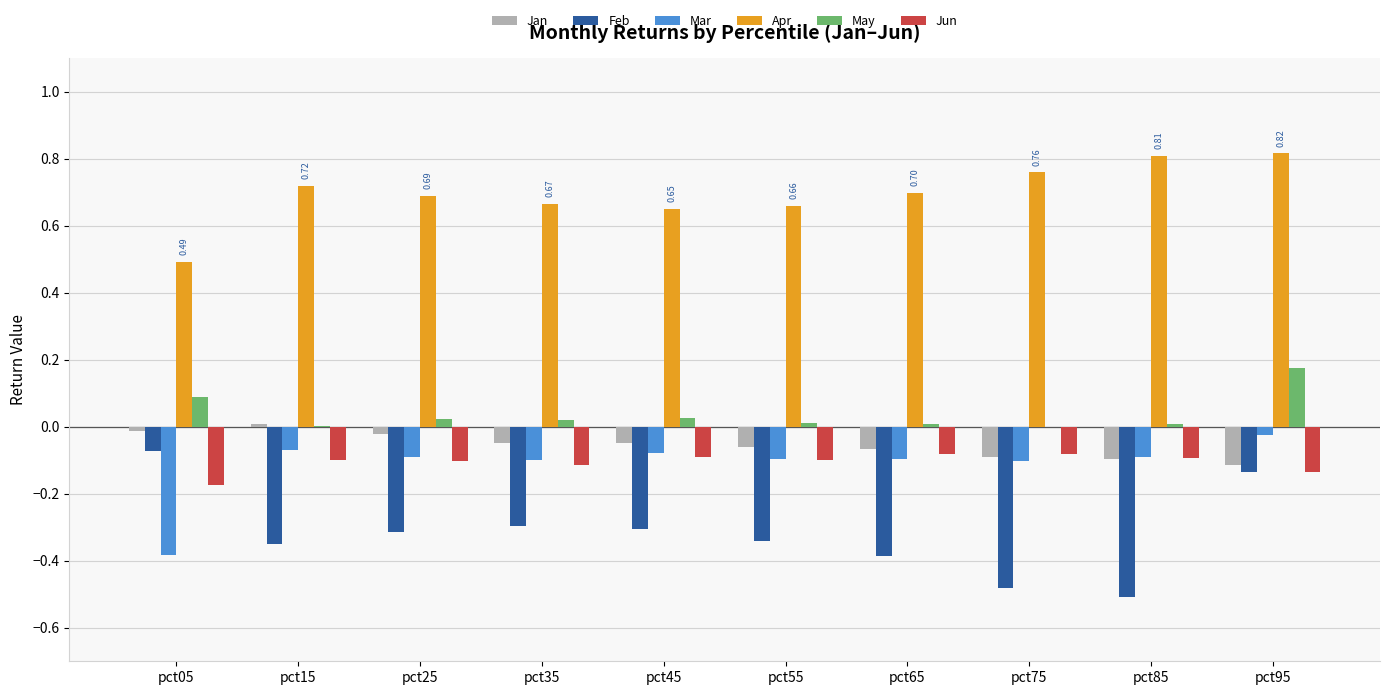

What is the sum of all May values?

0.4